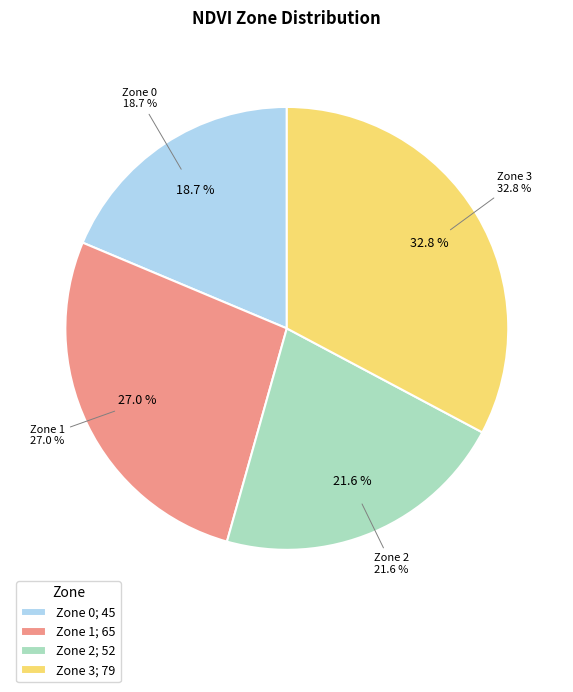

How many slices are in this pie chart?

4